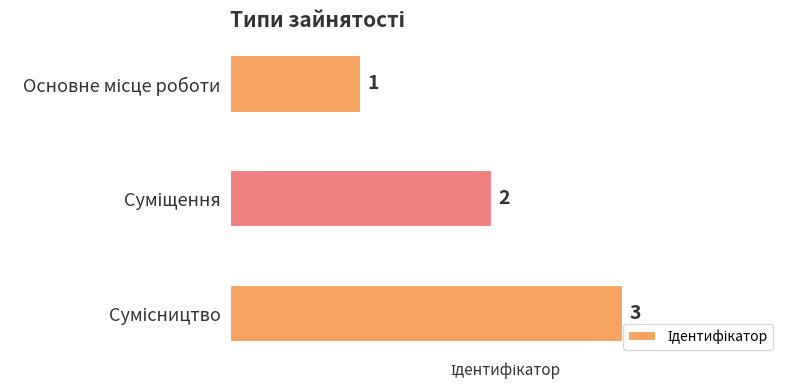

Count the values in the range 1 to 3.

3